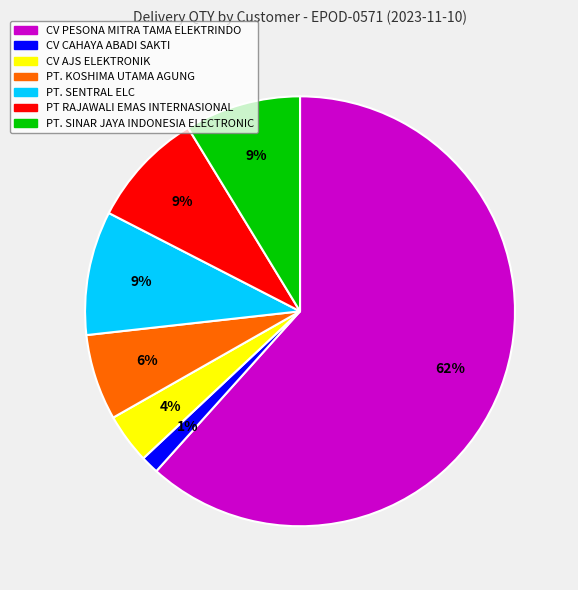

To the nearest percent, what is the average slice percentage?

14%